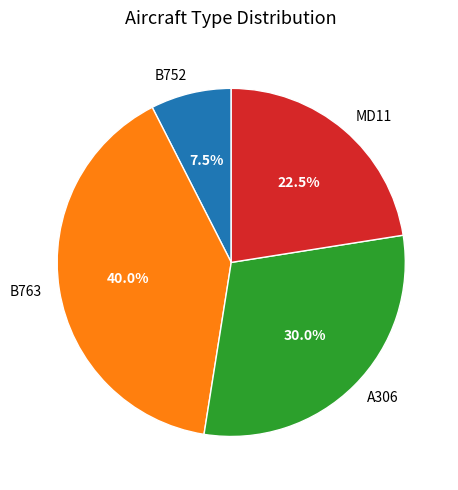

Approximately how many times larger is the value at MD11 compared to B763?

0.6